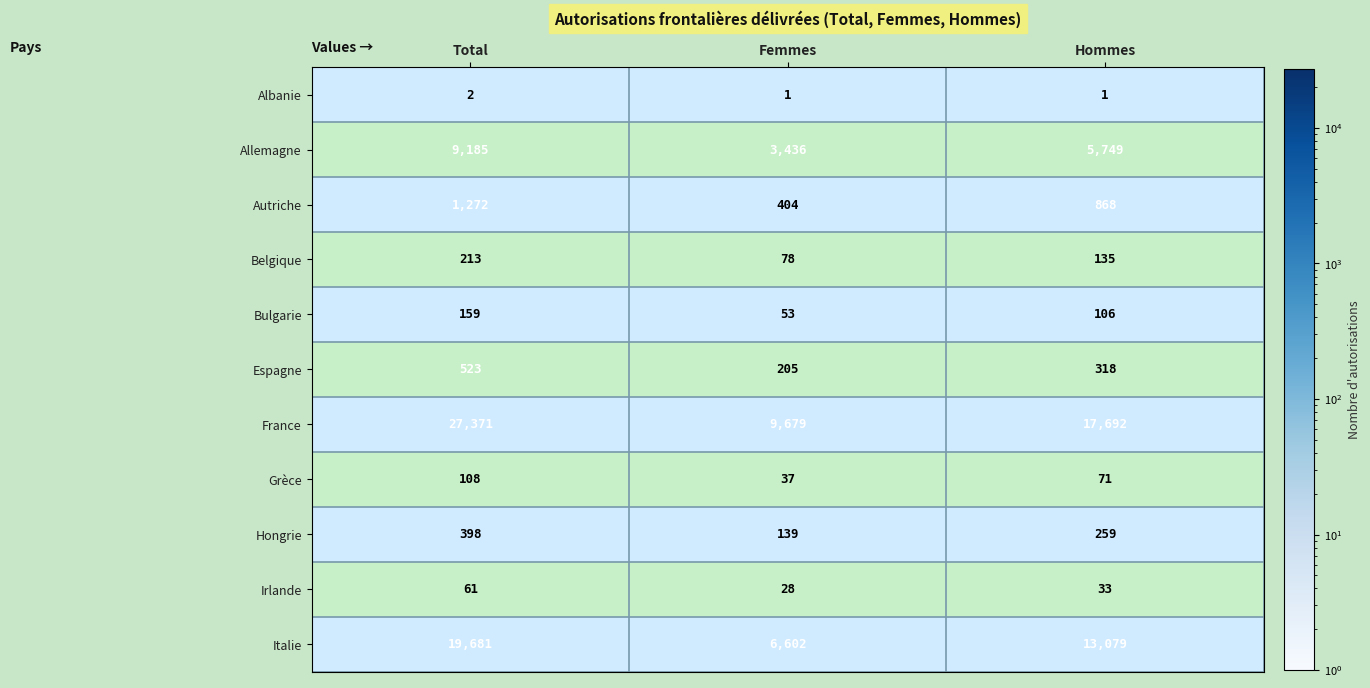

What is the spread (max minus min) of values at Femmes?

9678